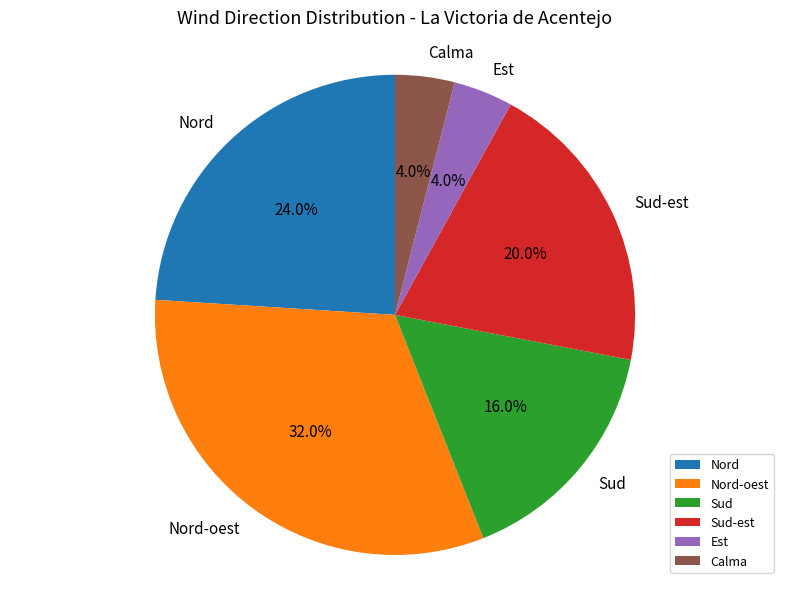

Which has a higher value, Sud or Sud-est?

Sud-est